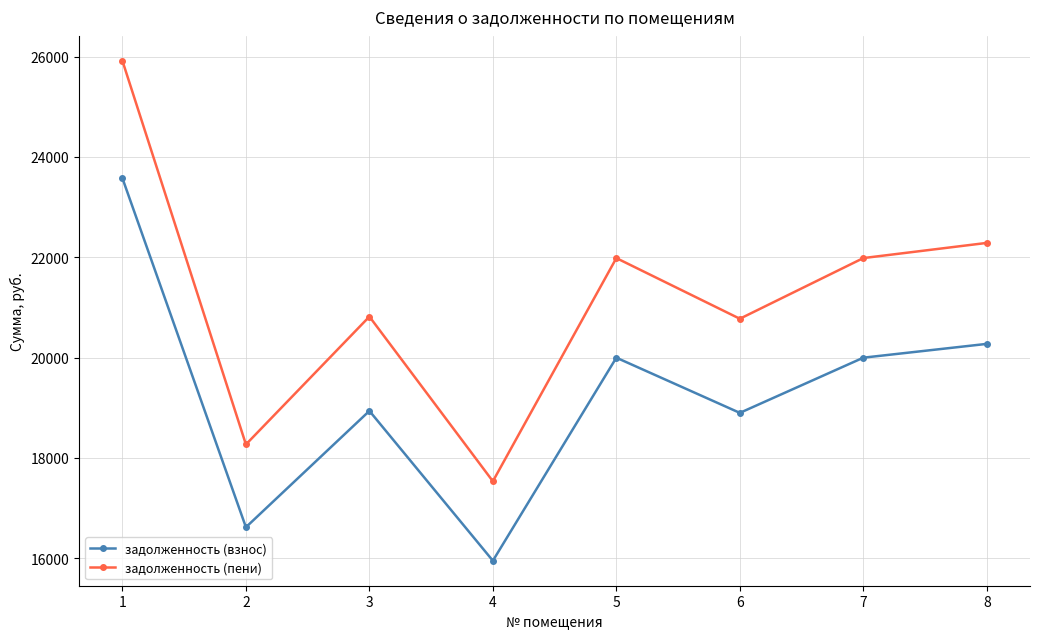

Is it true that задолженность (взнос) equals 18936.7 at 3?

True